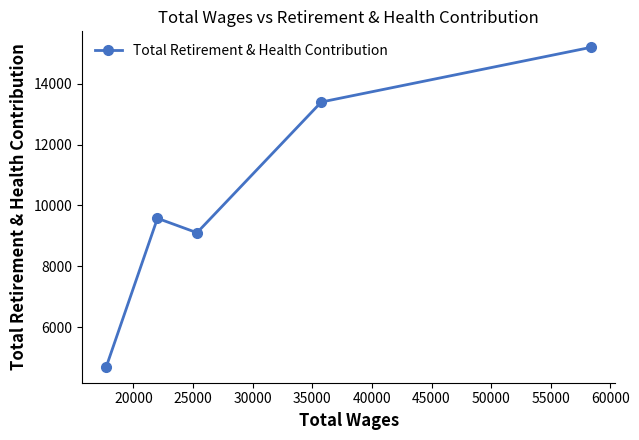

What is the difference between the maximum and minimum values?

10504